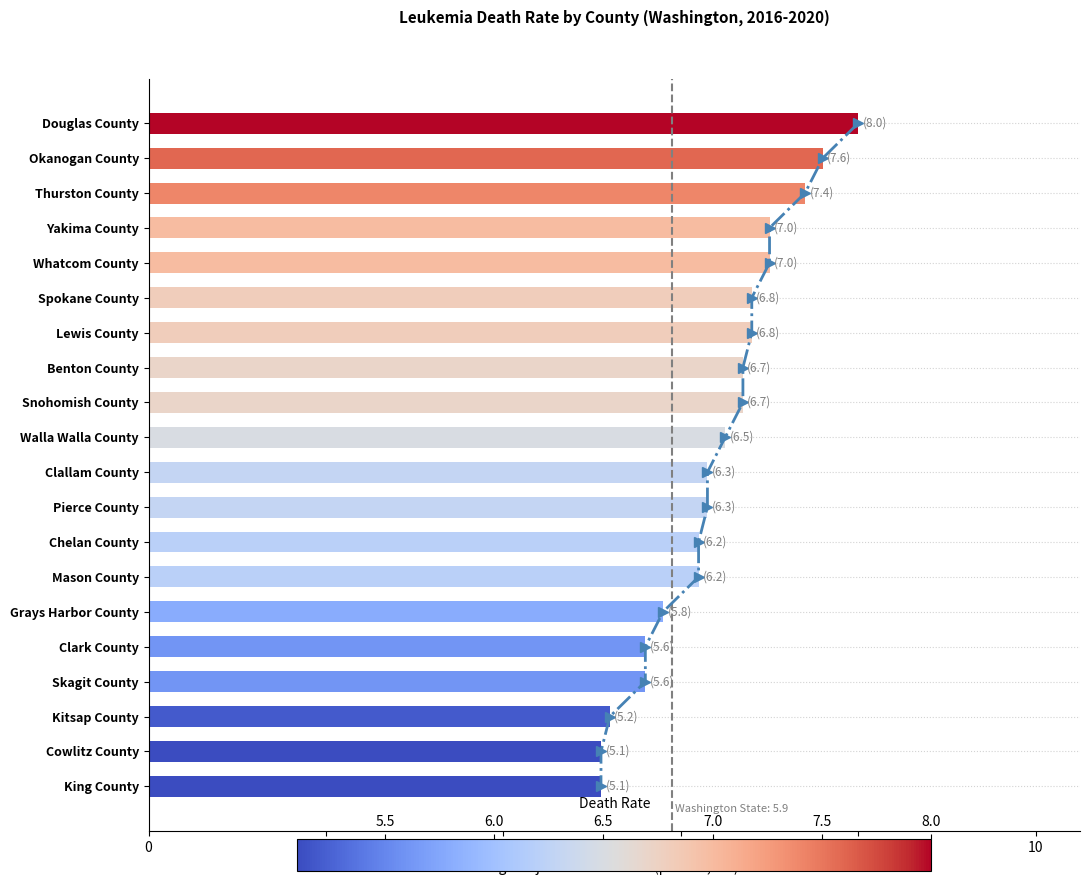

Reading left to right, extract all data points from this chart.

8.0	7.6	7.4	7.0	7.0	6.8	6.8	6.7	6.7	6.5	6.3	6.3	6.2	6.2	5.8	5.6	5.6	5.2	5.1	5.1